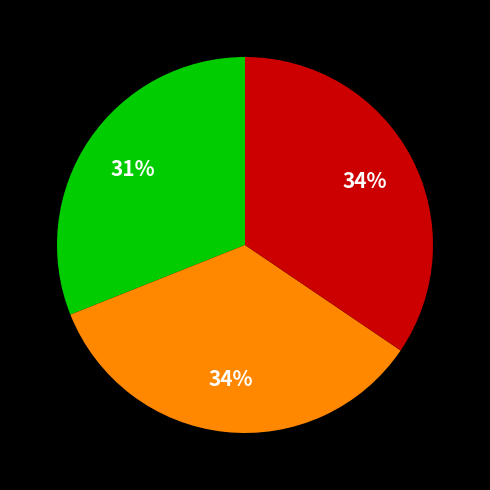

To the nearest percent, what is the average slice percentage?

33%